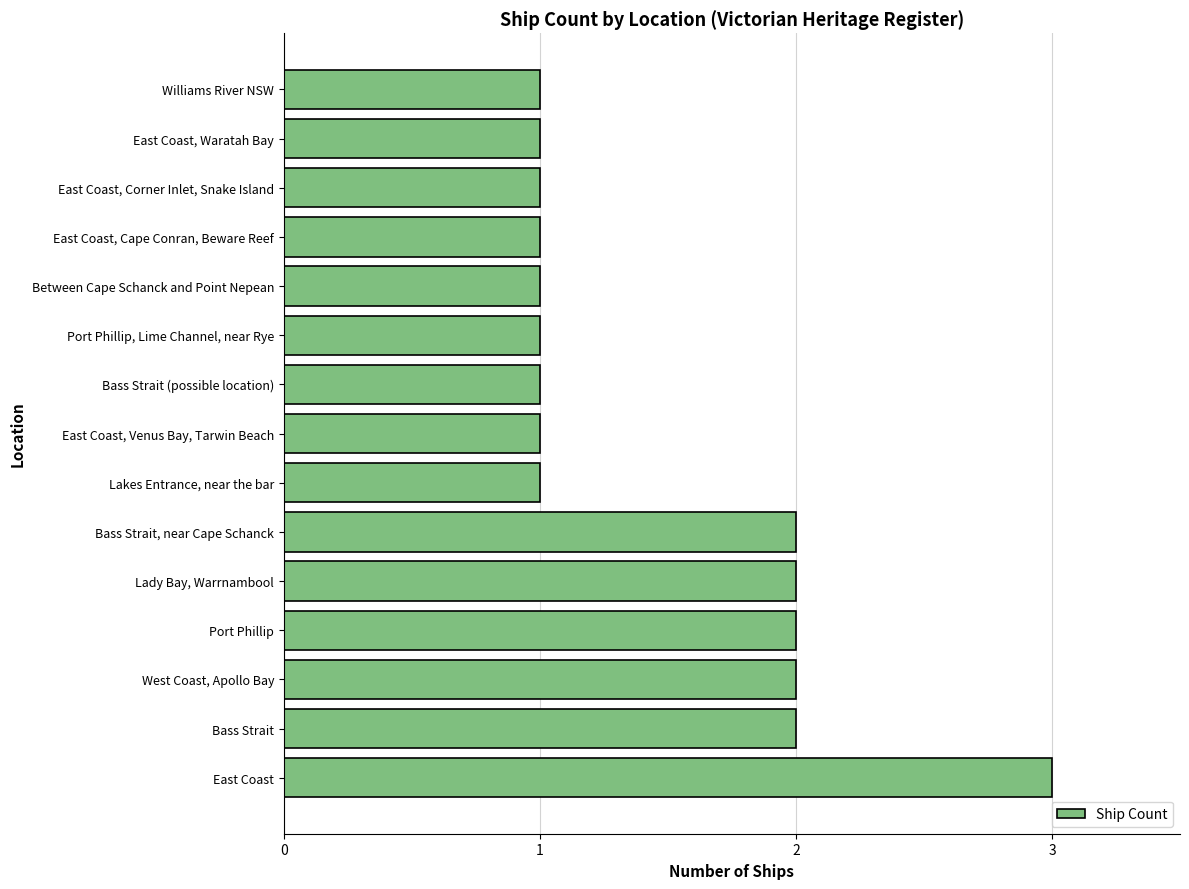

The chart shows a value of 2 at West Coast, Apollo Bay. True or false?

True